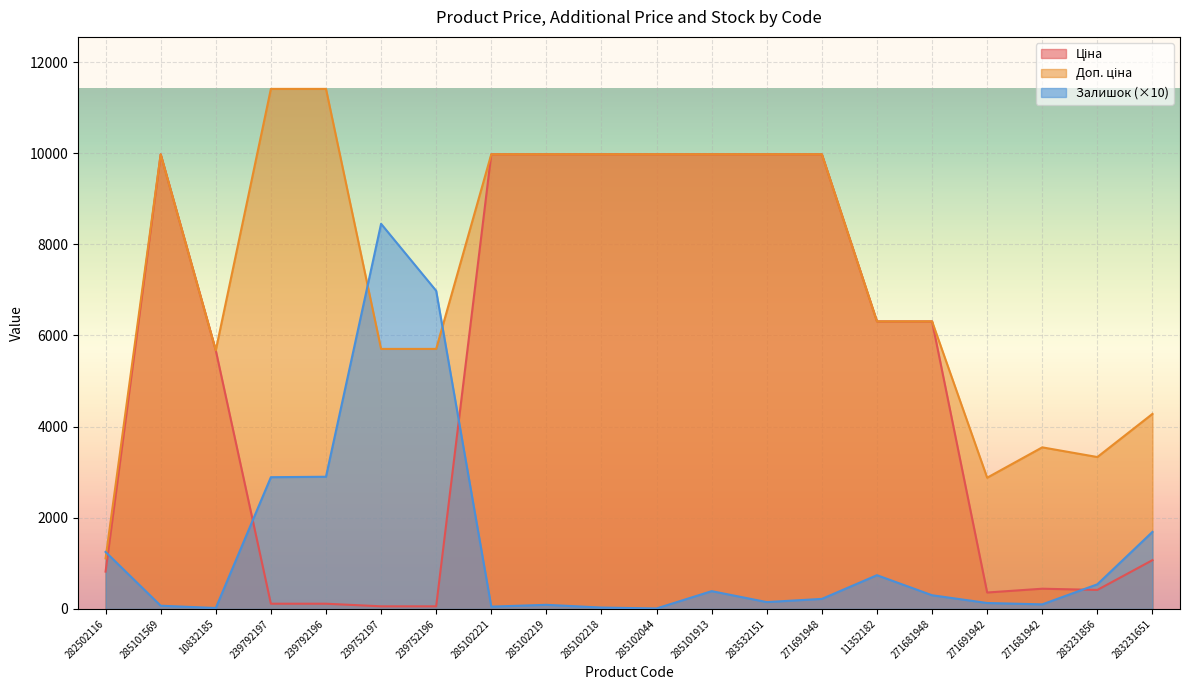

Between 285101569 and 271681942, which series saw the biggest shift?

Ціна